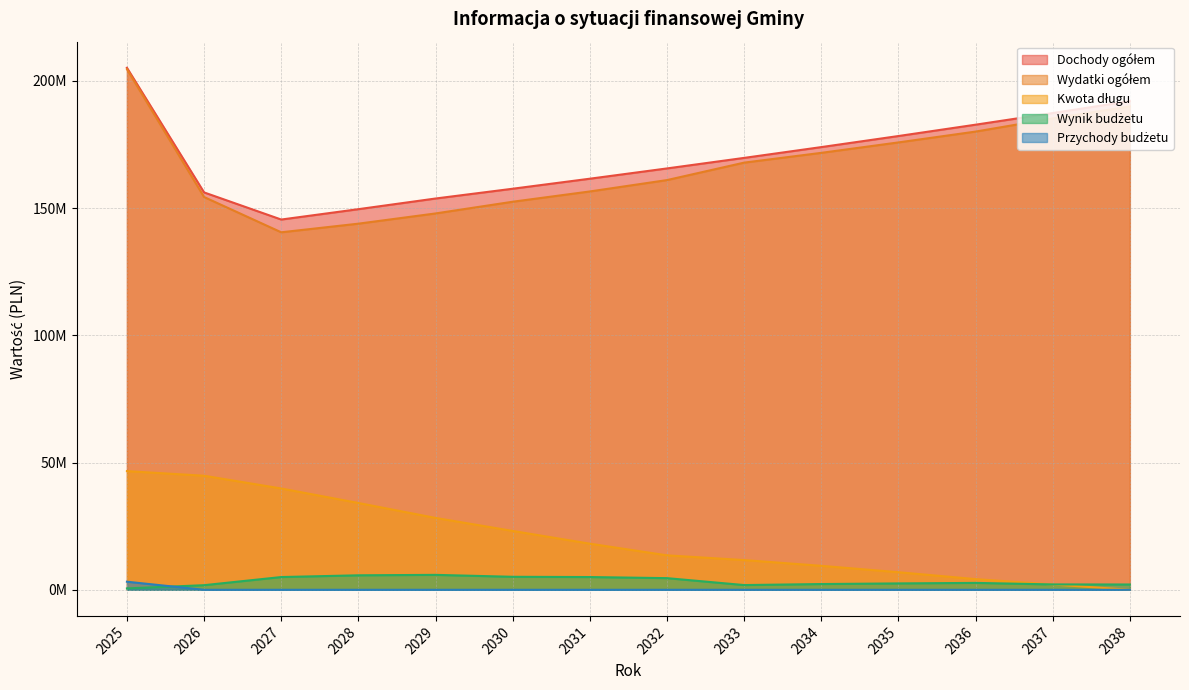

What is the sum of all Wydatki ogółem values?

2332126359.5